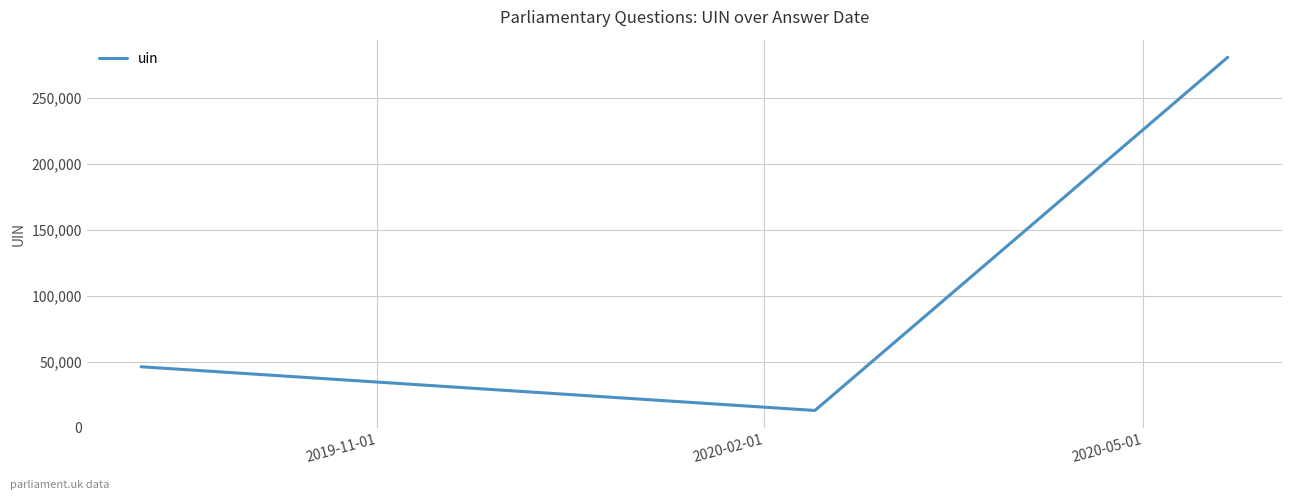

How many distinct data groups are displayed?

1